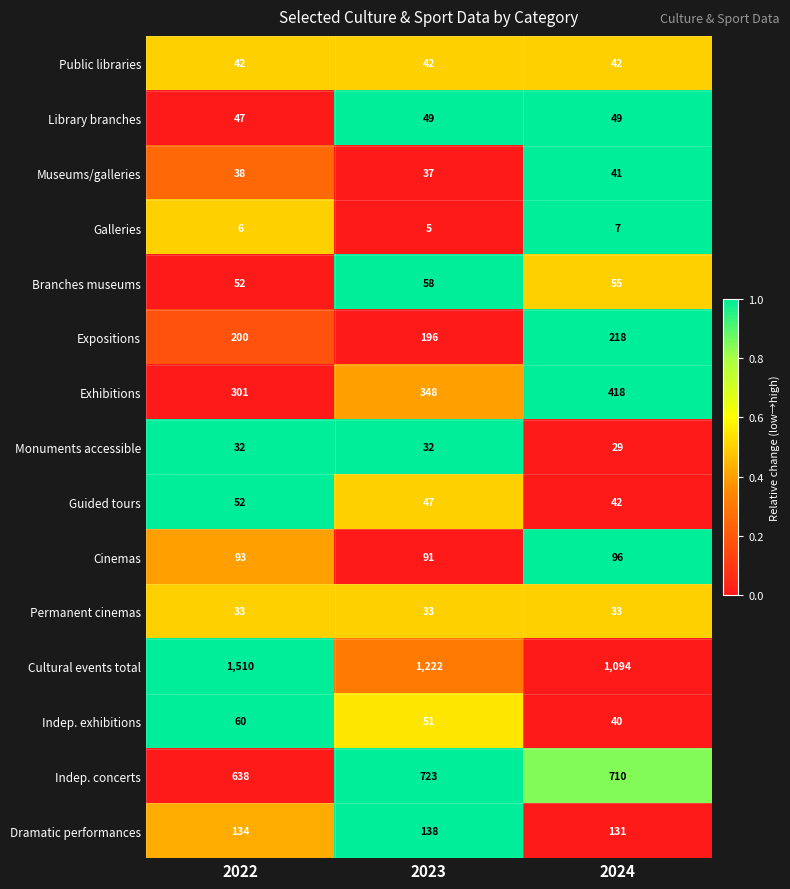

What value does the Monuments accessible series have at 2022?

32